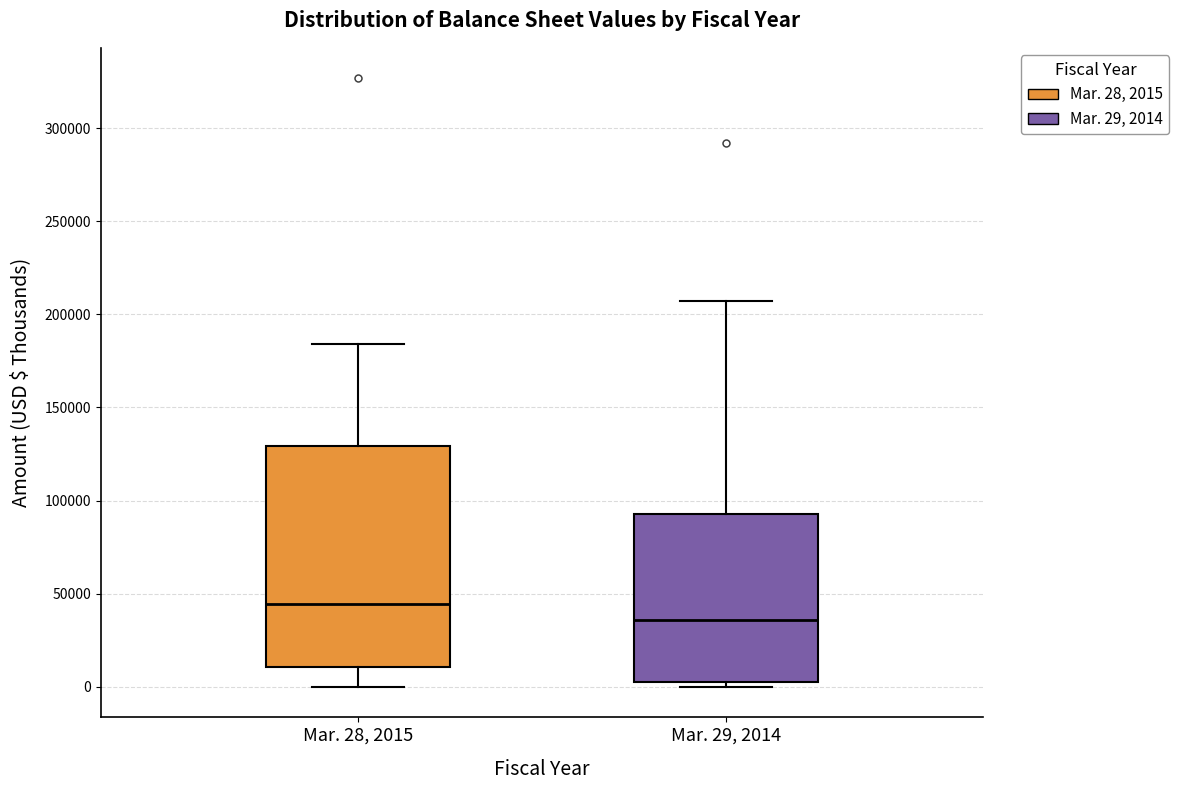

Where does the upper whisker of the box for Mar. 28, 2015 end on the y-axis? The values are not printed on the chart, so give them approximately, as read against the axis.

185000